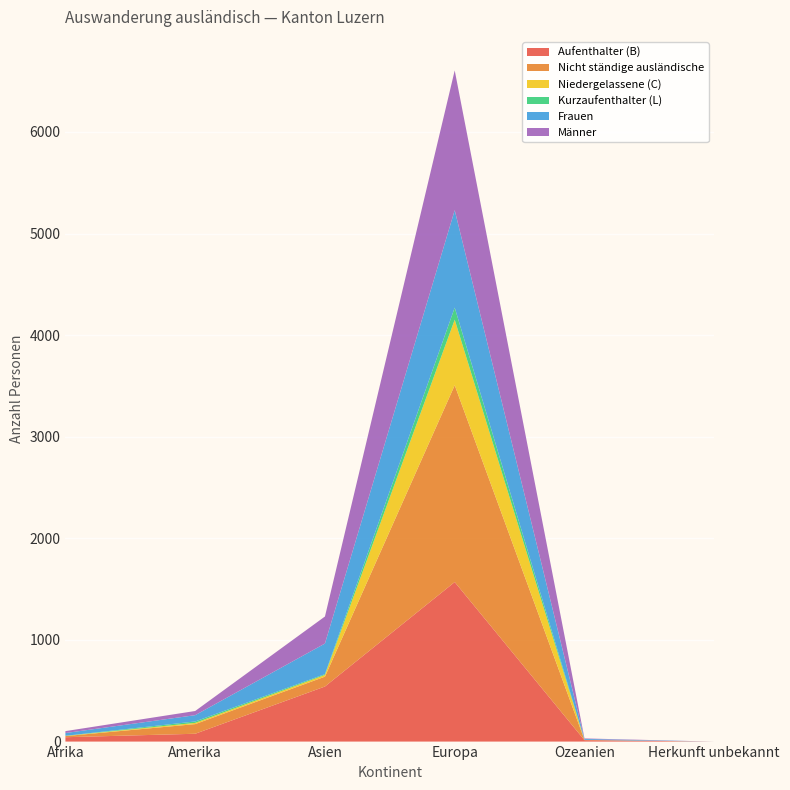

Reading left to right, what are all the values shown in this chart?

Aufenthalter (B): 43	77	542	1570	14	0
Nicht ständige ausländische: 11	95	97	1937	3	0
Niedergelassene (C): 2	12	17	645	0	0
Kurzaufenthalter (L): 1	14	8	119	0	0
Frauen: 27	62	301	959	9	0
Männer: 19	41	266	1375	5	0